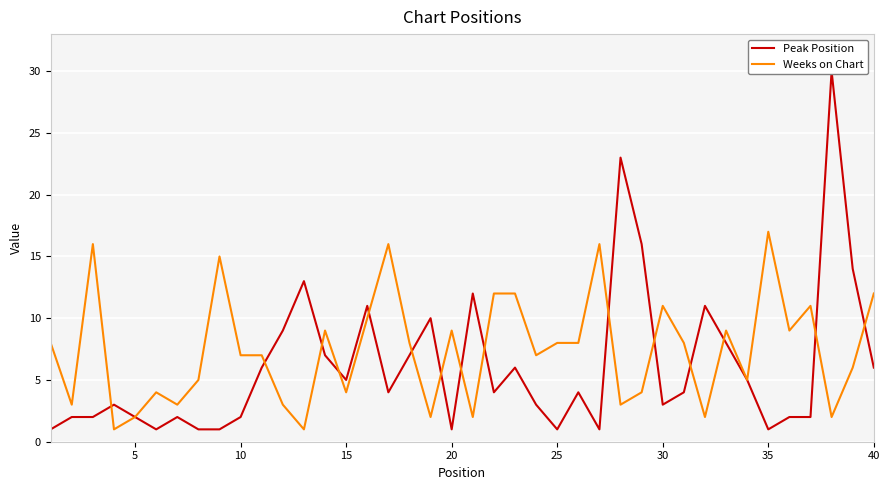

Which series has the largest range (max minus min)?

Peak Position